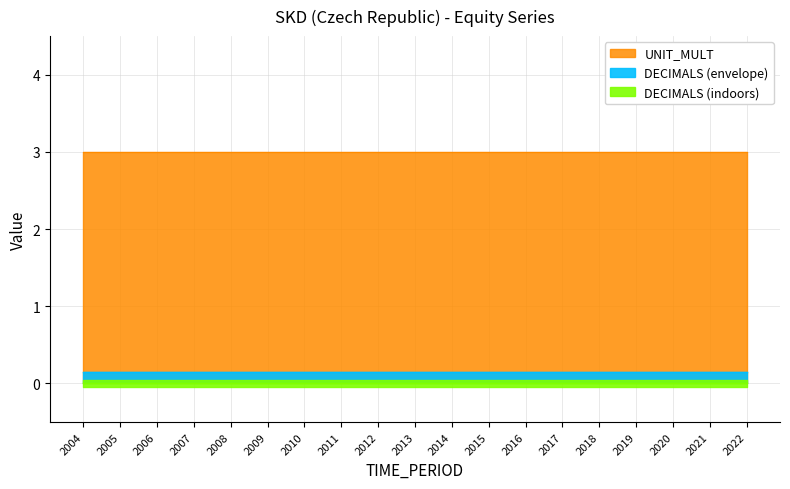

True or false: DECIMALS and UNIT_MULT intersect in this chart.

False